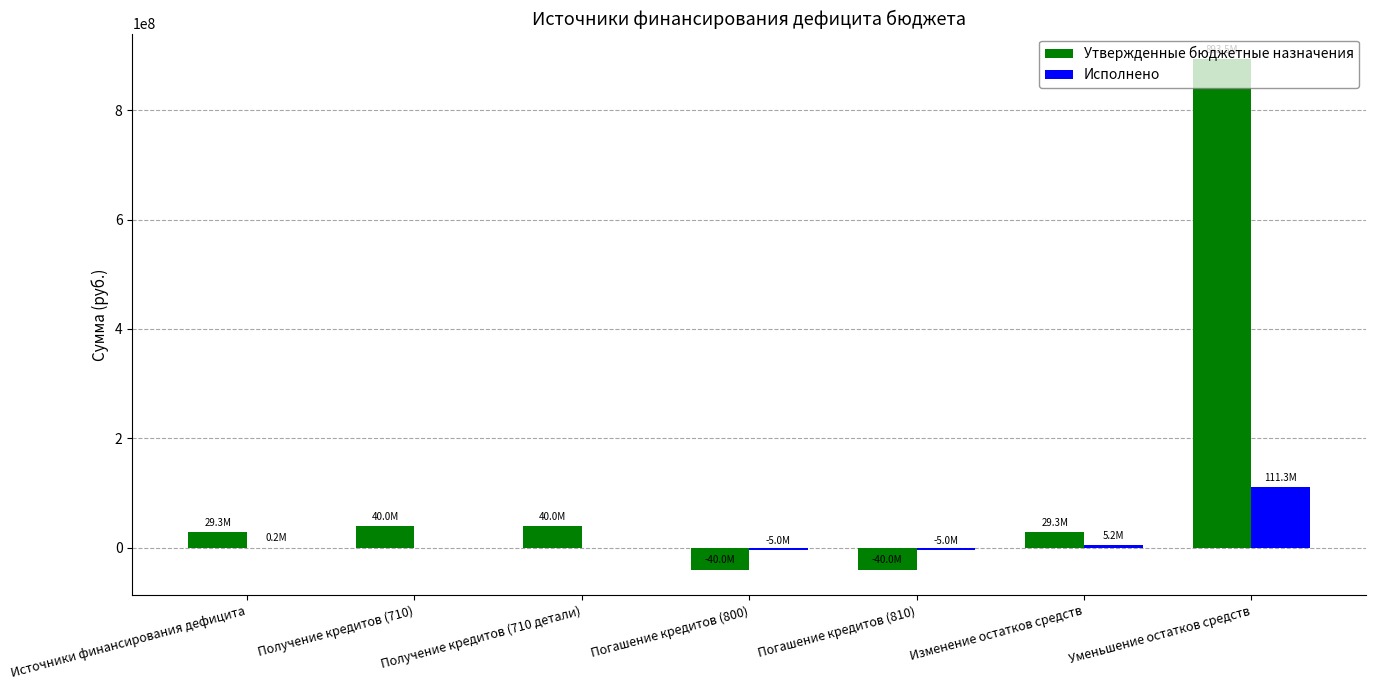

What is the sum of all Исполнено values?

106721963.6